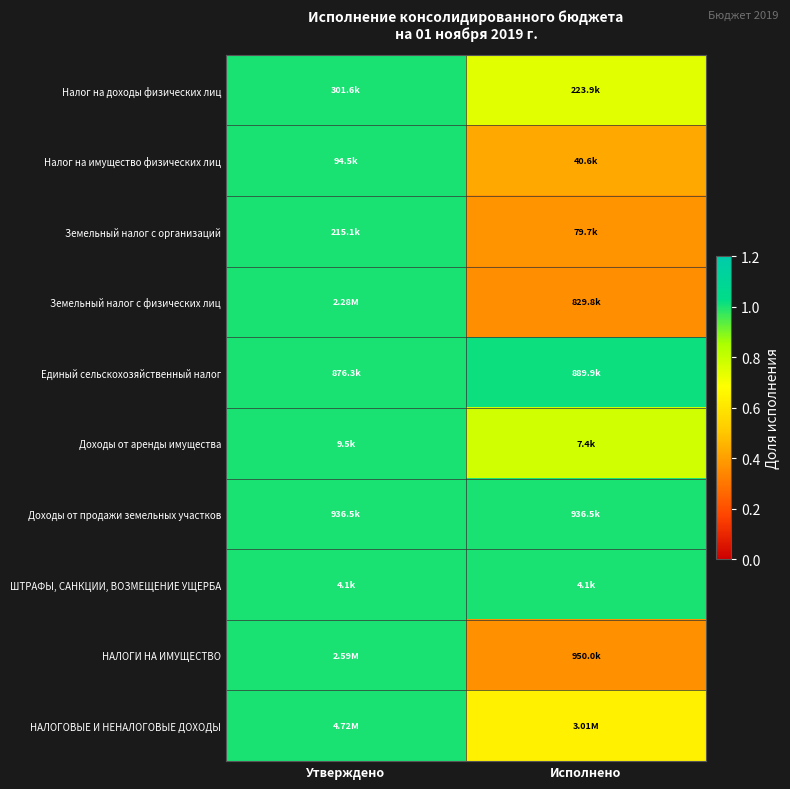

What is the total value across all series at Исполнено?

6.7